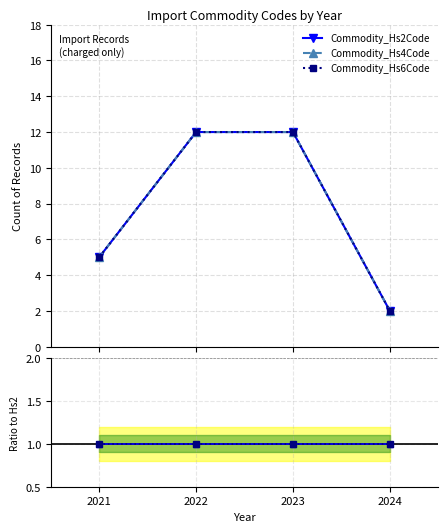

Which category has the highest value in the Hs4/Hs2 series?

2021